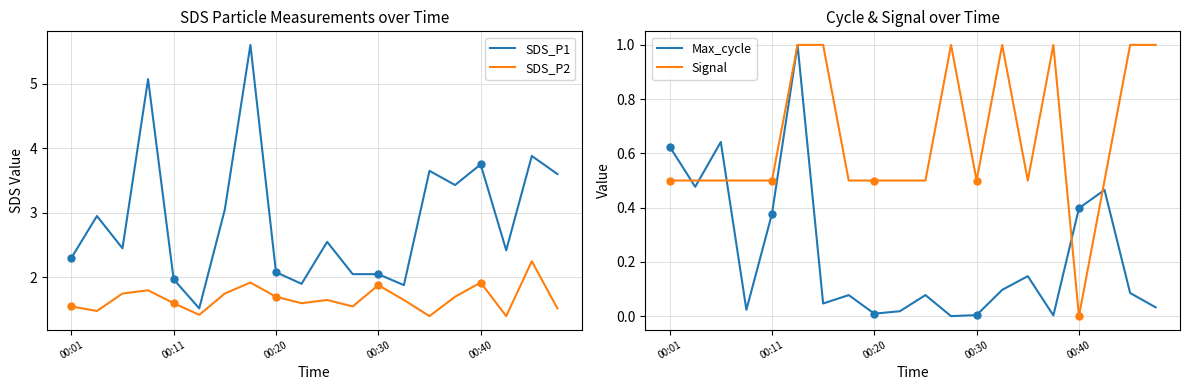

True or false: SDS_P2 and Max_cycle cross at least once.

False